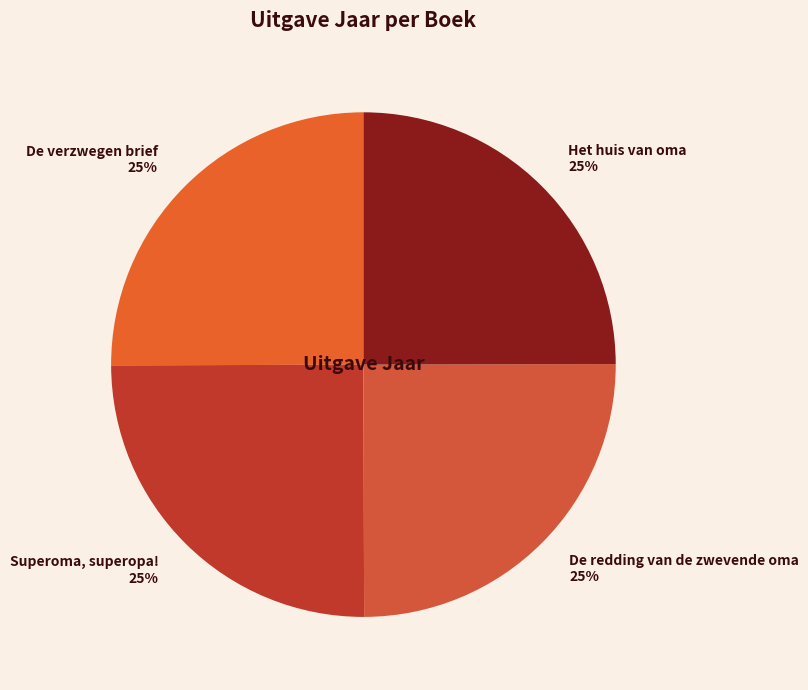

Is it true that De redding van de zwevende oma 25% is 34% of the pie?

False